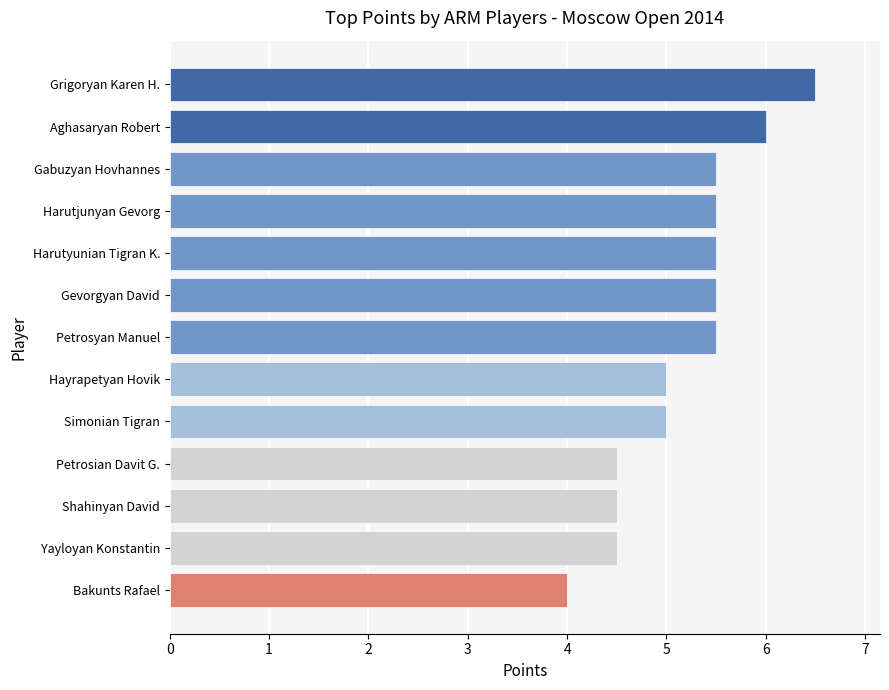

Are the bars grouped side by side (vs. stacked)?

No